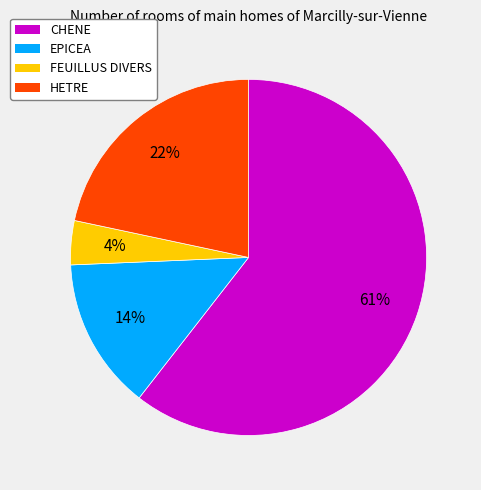

Is there any slice that represents more than half of the pie?

Yes